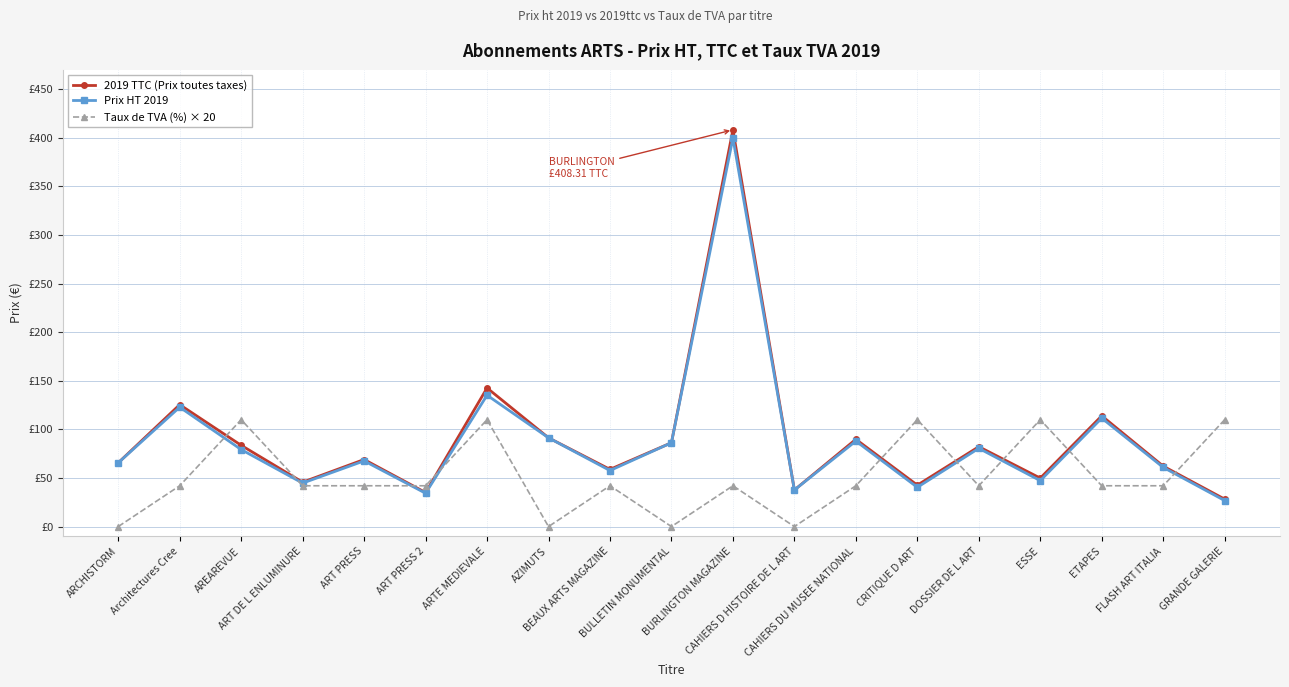

Is it true that 2019 TTC (Prix toutes taxes) equals 35.0 at ART PRESS 2?

True